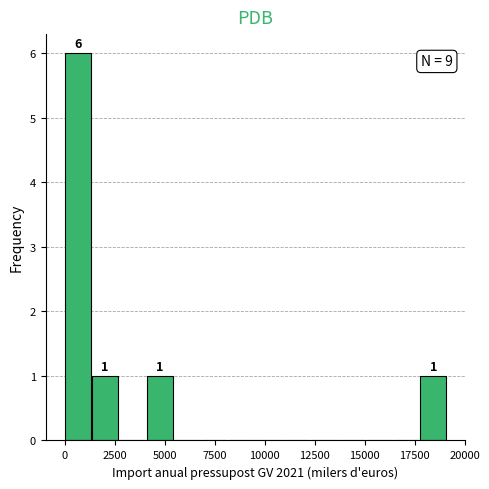

Around what value on the x-axis is the tallest bar? Give the approximate position of its centre, as read against the axis.

500